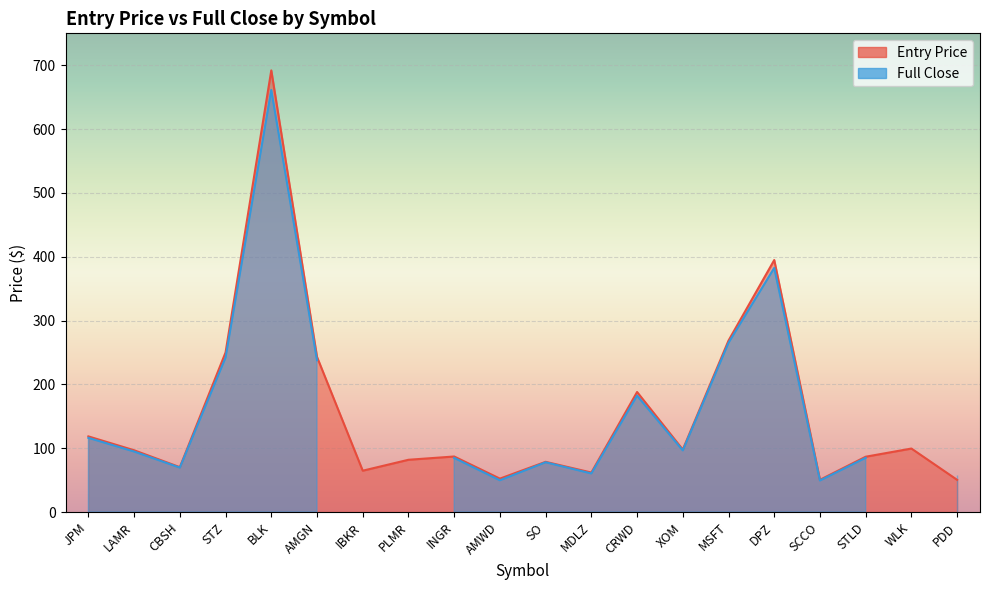

What is the label of the 14th point from the left?

XOM